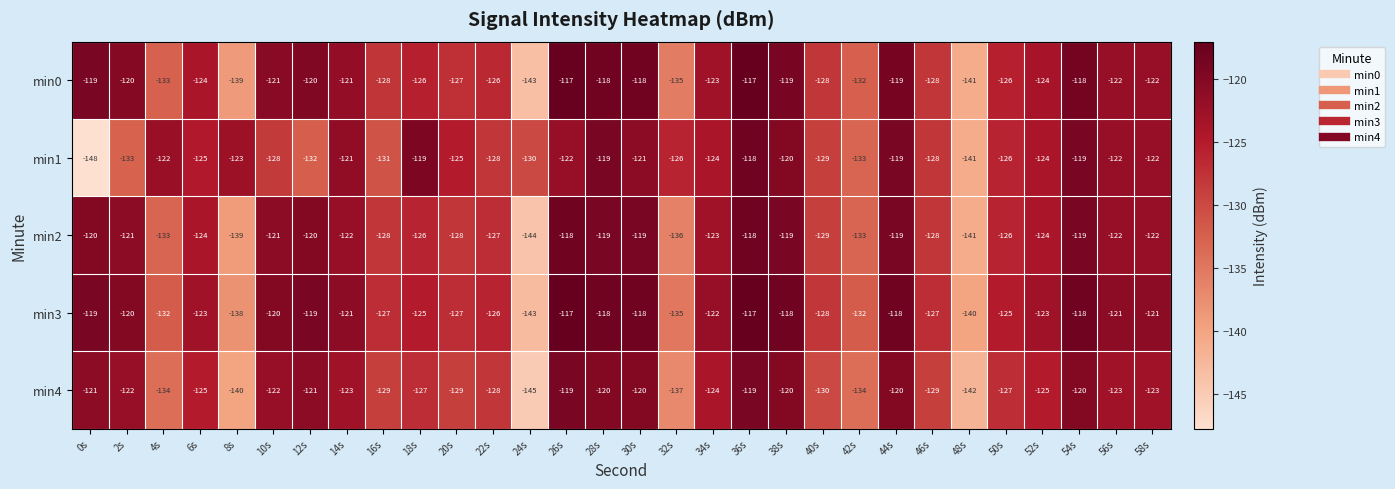

What is the sum of all min1 values?

-3778